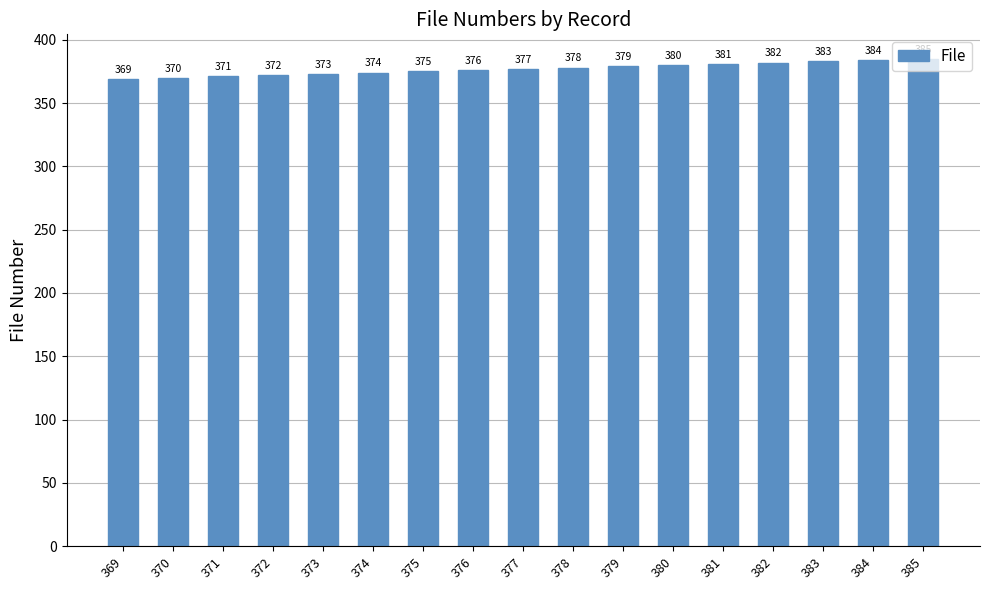

How many bars are there in total?

17